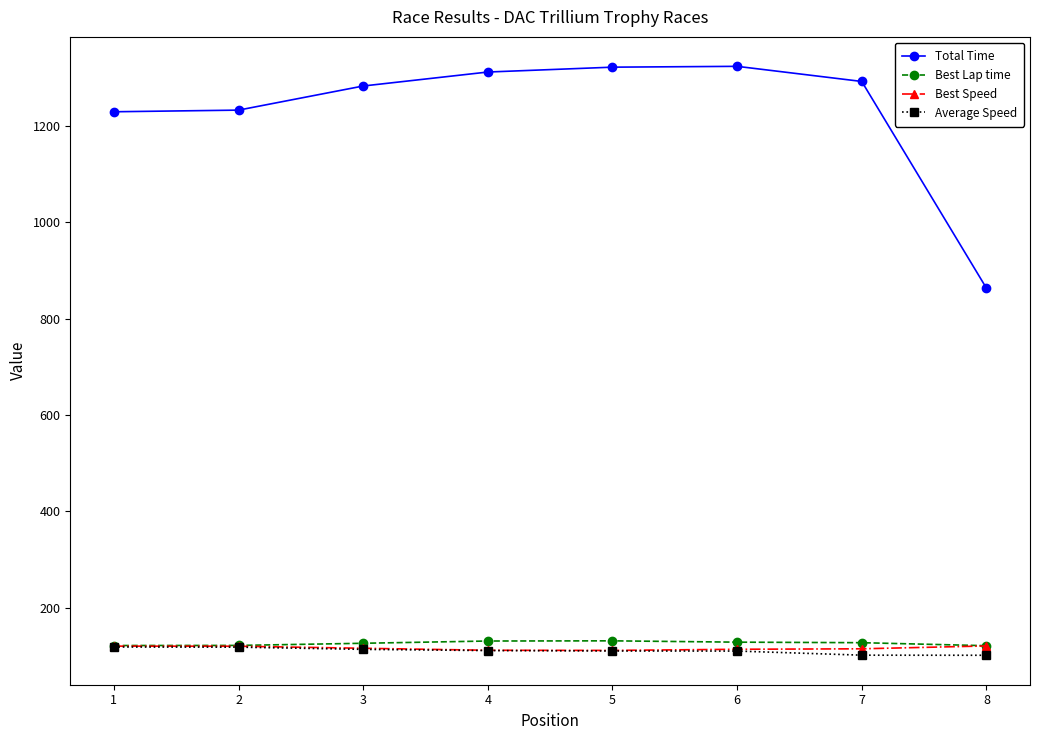

What is the value of the Total Time point at the 1st from the left?

1229.3